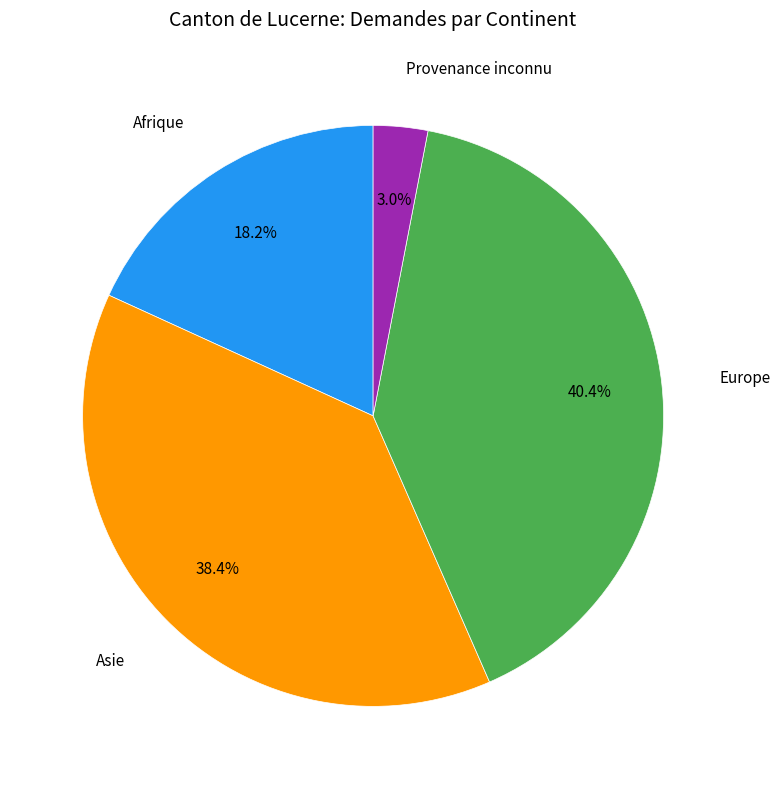

Does any single category account for the majority?

No